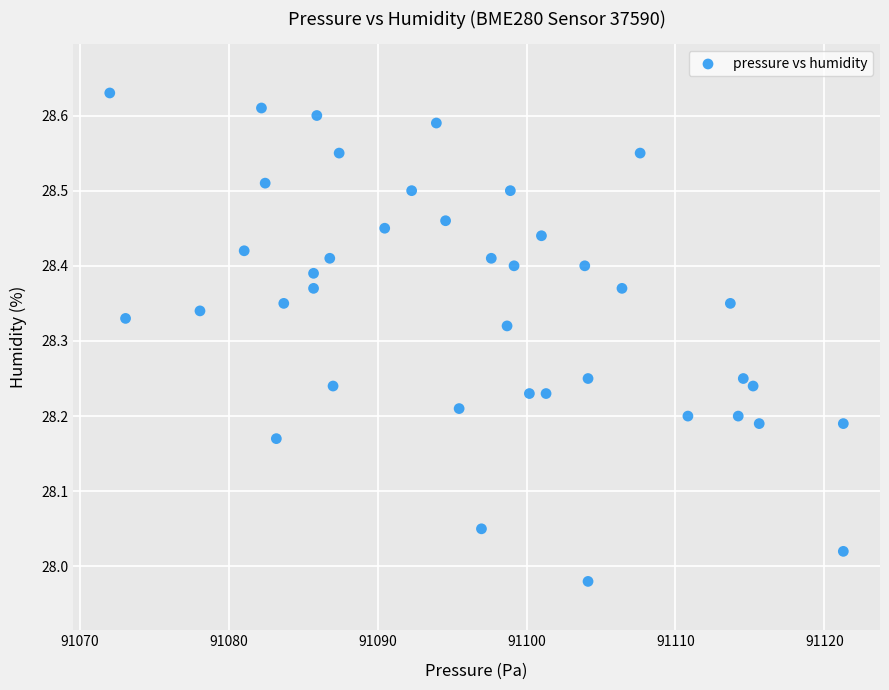

What is the range of X values (max minus min)?

49.3